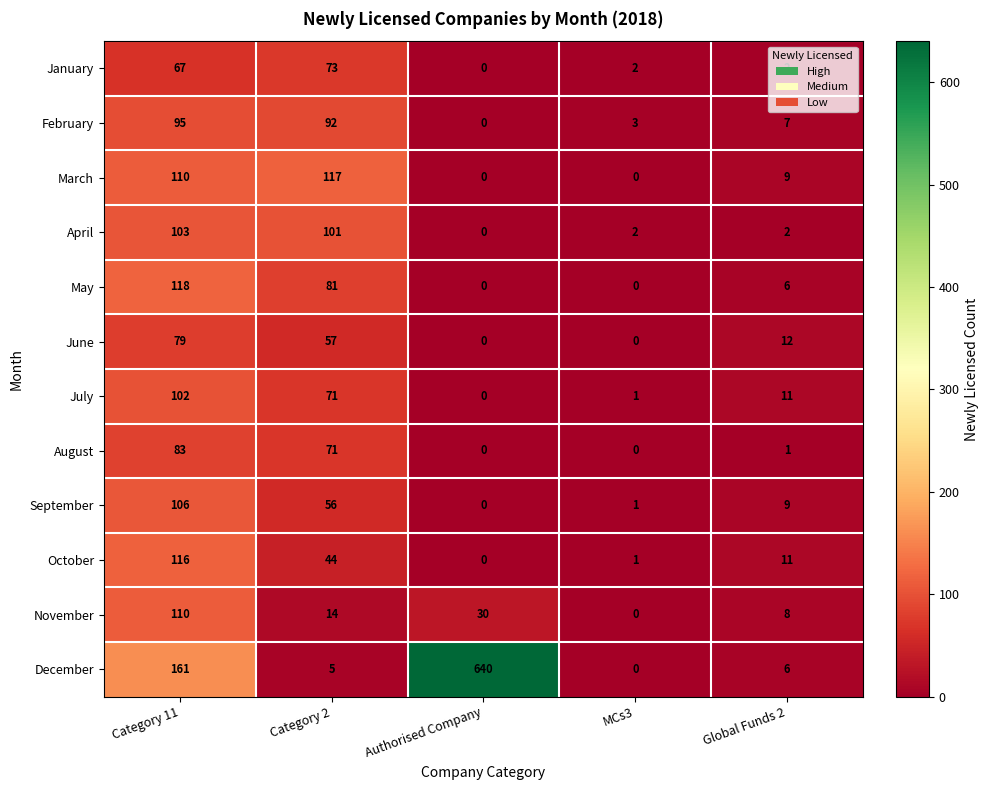

Rank the series by their maximum value, from lowest to highest.

January, June, August, February, July, April, September, November, October, March, May, December